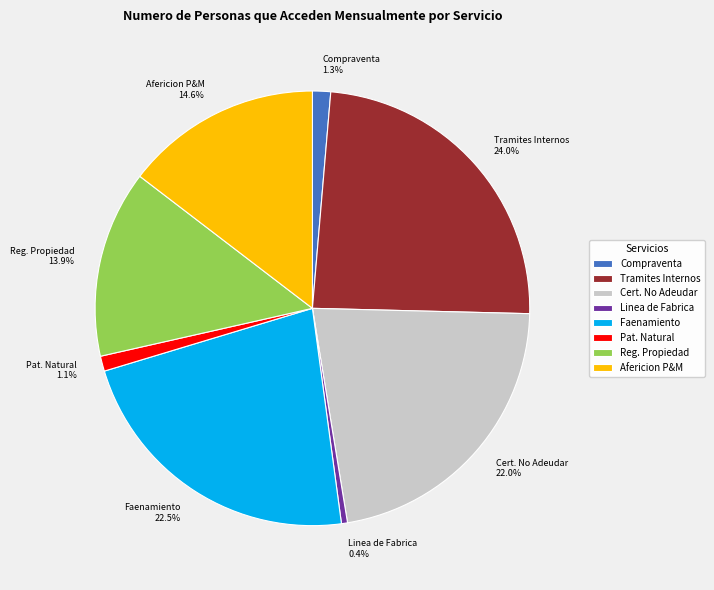

Which category has the smallest portion of the pie?

Linea de Fabrica